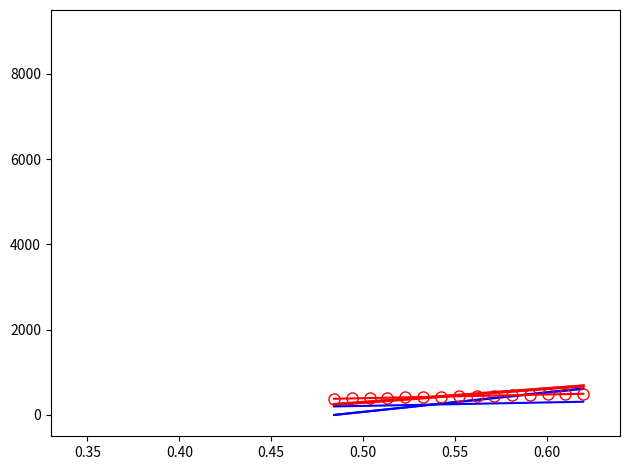

What is the greatest value displayed?

684.1